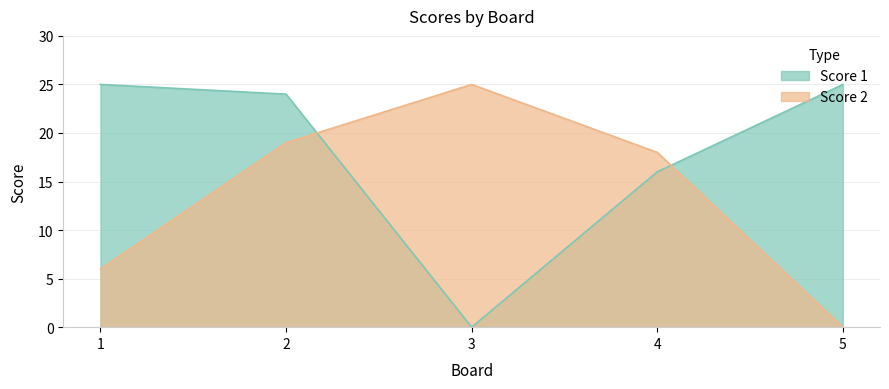

Is it true that Score 2 equals 14 at 3?

False